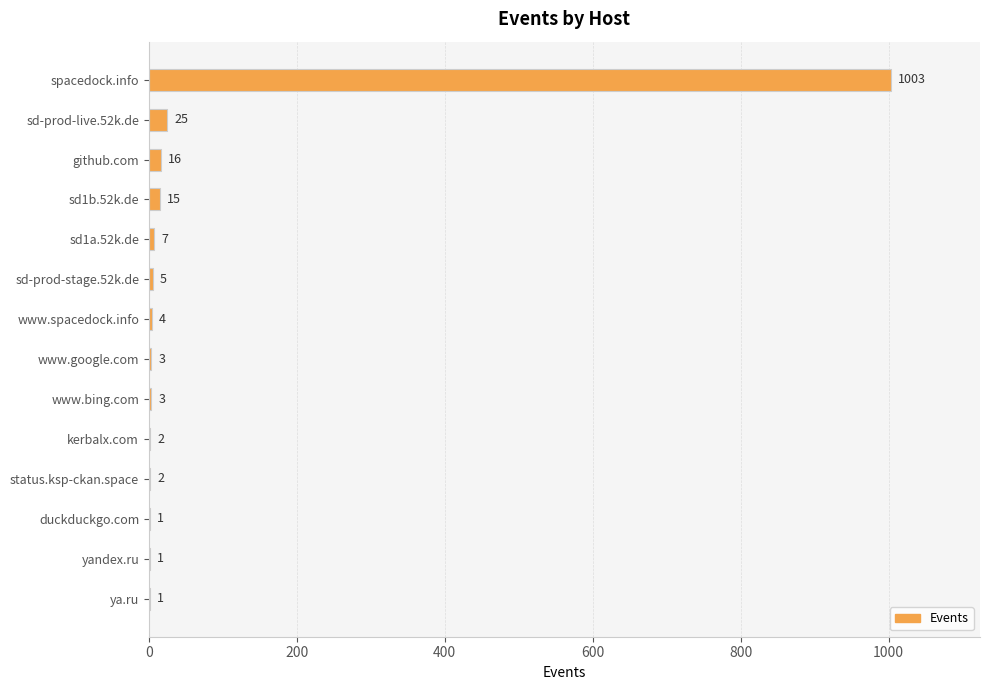

Between www.bing.com and kerbalx.com, which is larger?

www.bing.com